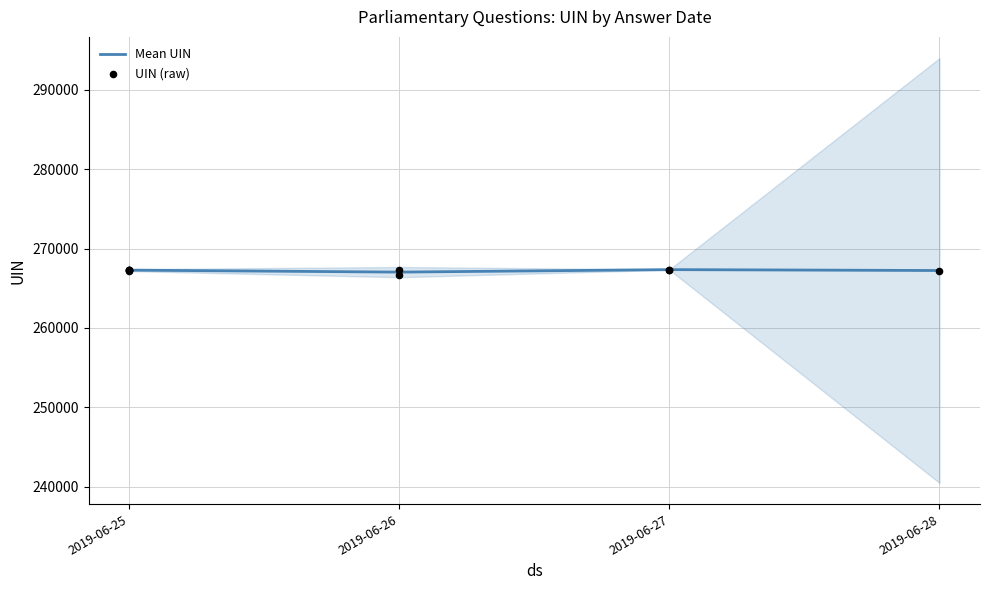

What is the change in value from 1 to 4?

+41